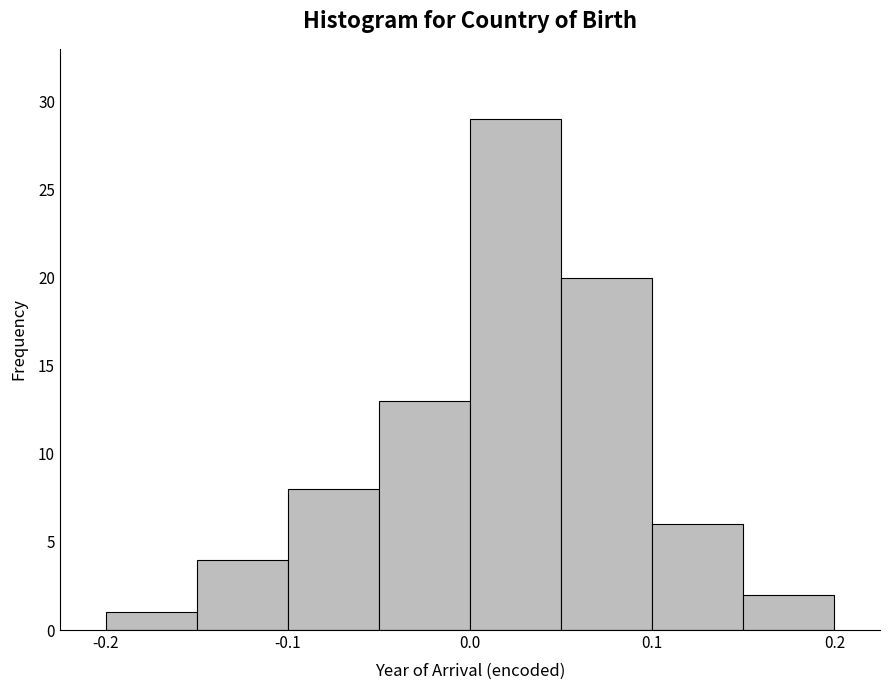

Reading left to right, transcribe this chart: for each bar, give the range it covers on the x-axis and its height. The values are not printed on the chart, so give them approximately, as read against the axis.

-0.20 to -0.15: 1
-0.15 to -0.10: 4
-0.10 to -0.05: 8
-0.05 to 0.00: 13
0.00 to 0.05: 29
0.05 to 0.10: 20
0.10 to 0.15: 6
0.15 to 0.20: 2